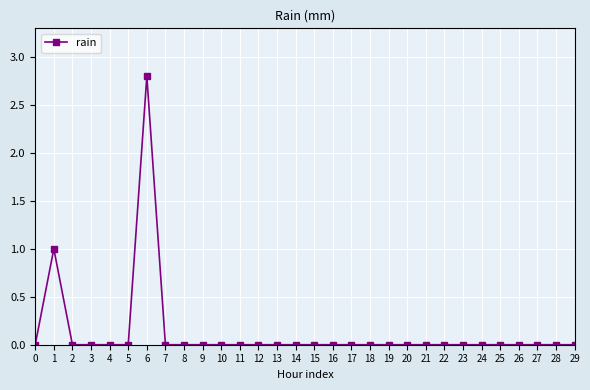

Between 28 and 1, which is larger?

1